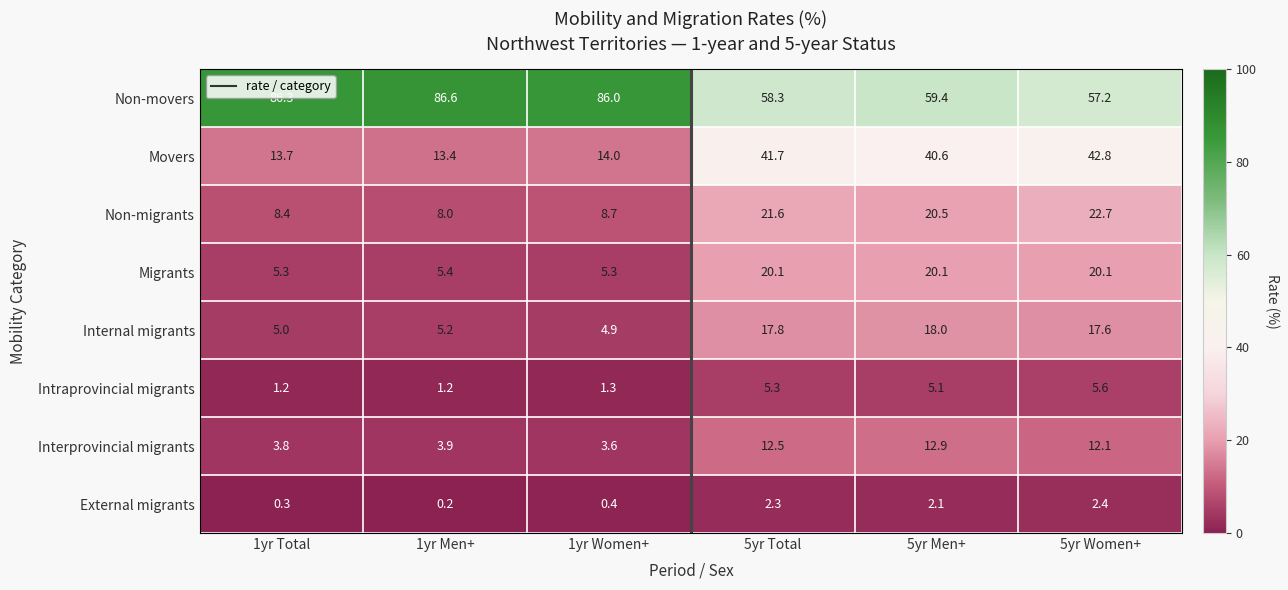

Which label corresponds to the smallest value in the chart?

1yr Men+